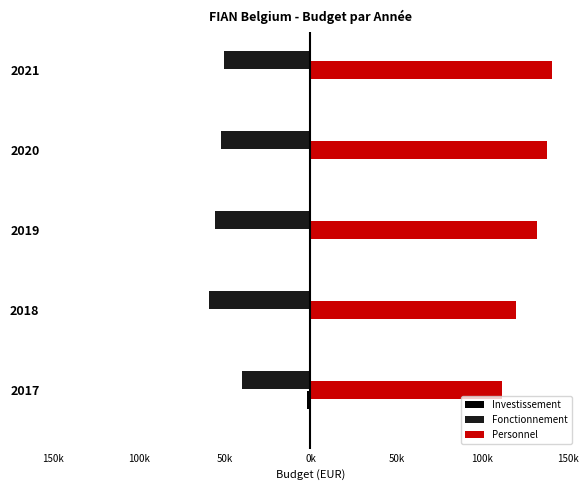

Which series has the largest total across all categories?

Personnel